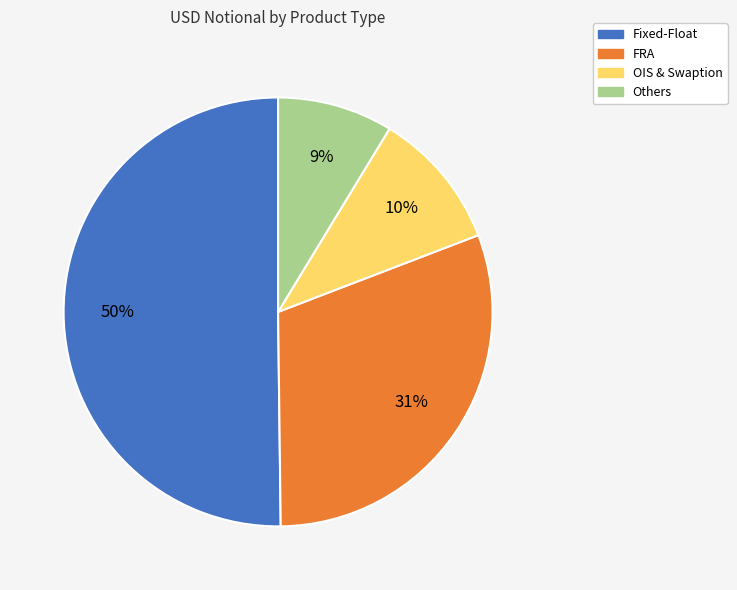

To the nearest percent, what is the average slice percentage?

25%